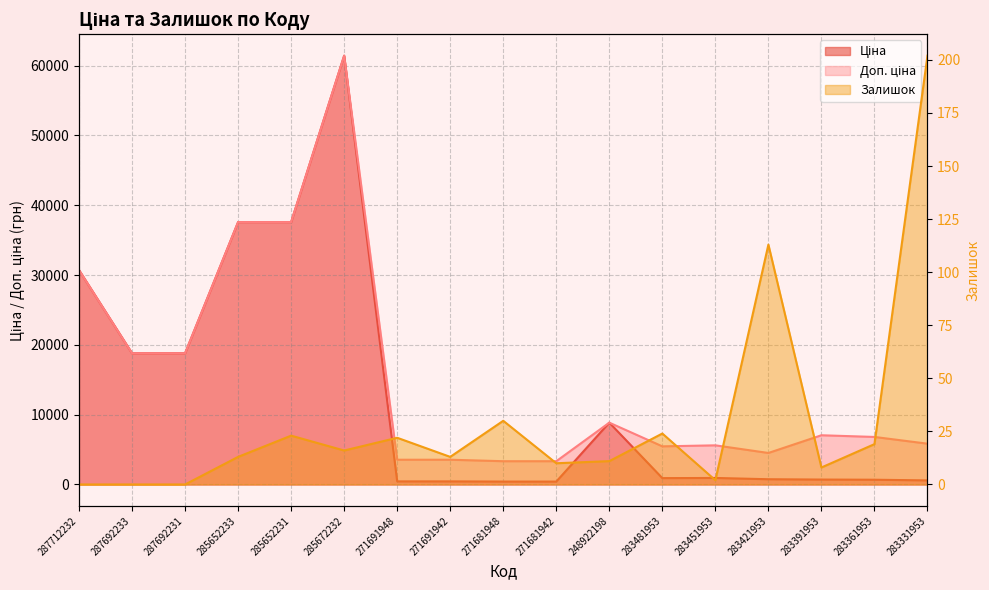

What are all the series names shown in the legend?

Ціна, Доп. ціна, Залишок